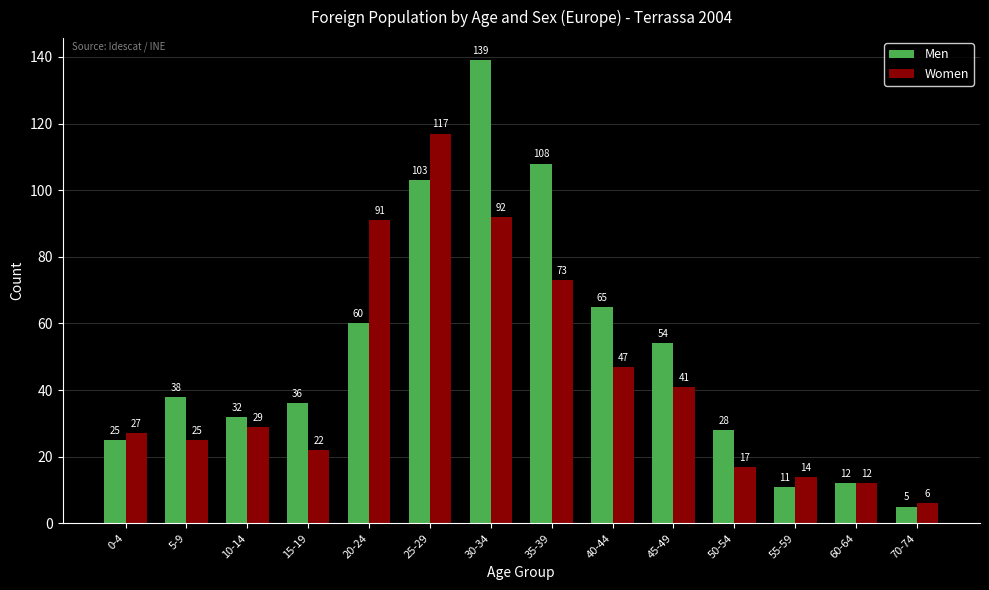

What is the value of the Women bar at the 11th from the left?

17